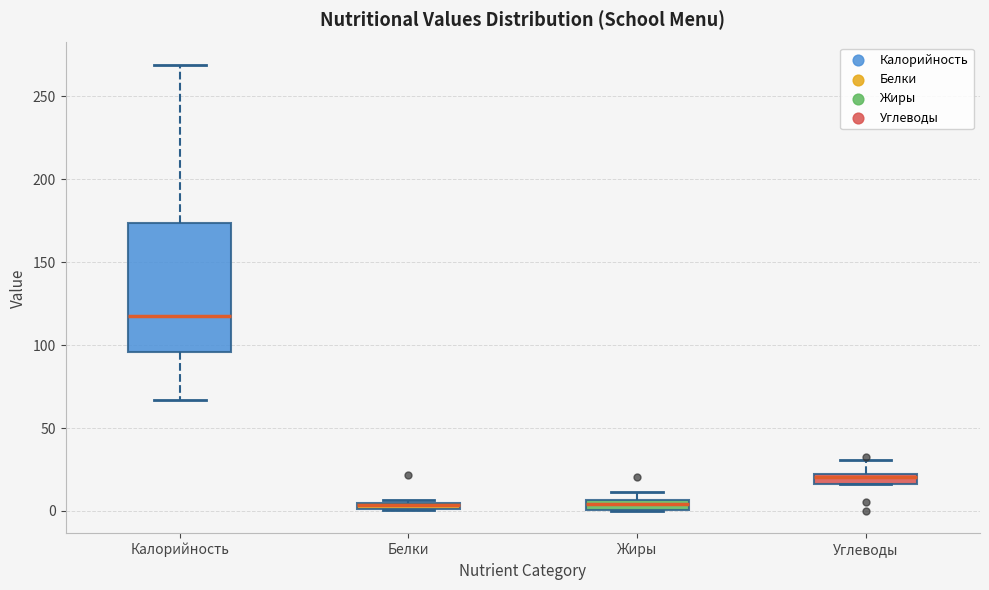

Which box is the tallest, from its lower edge to its upper edge?

Калорийность